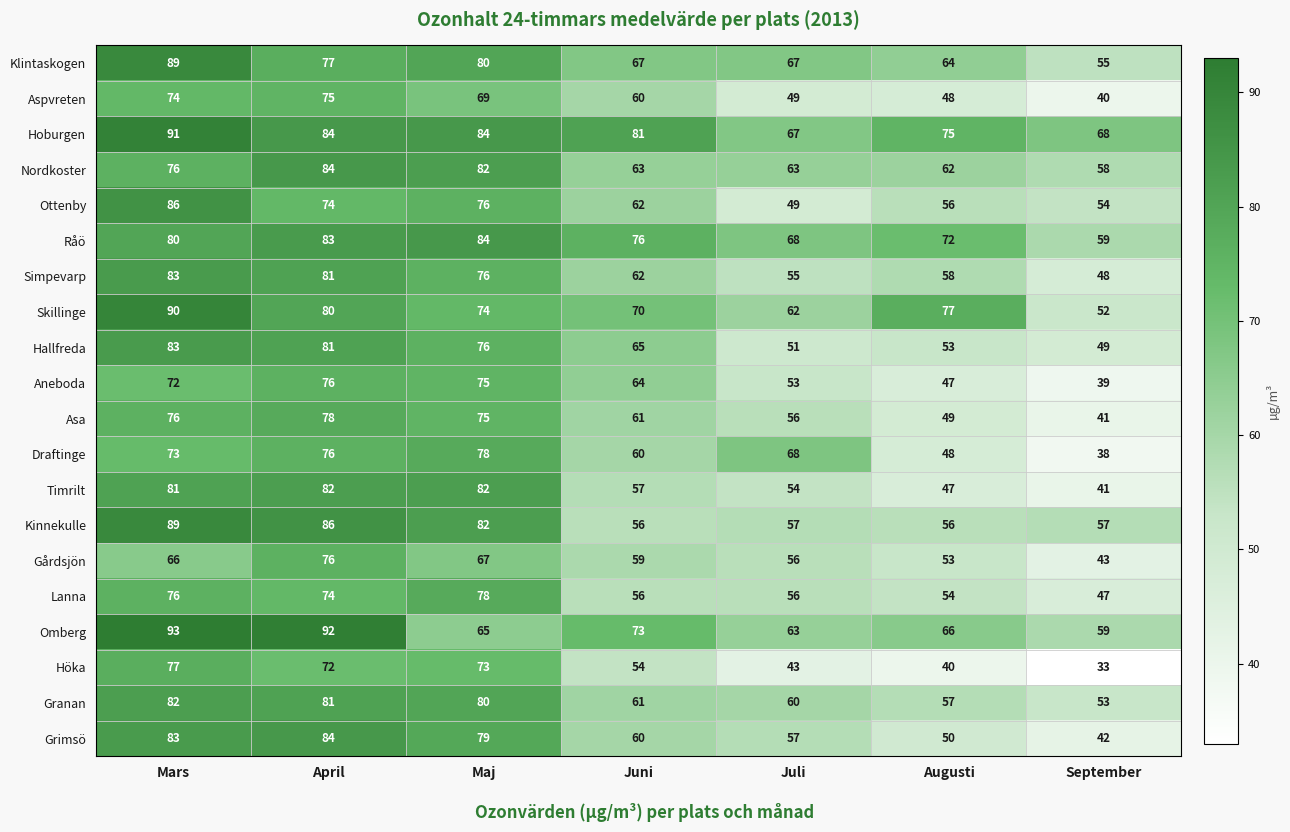

The Ottenby series shows 56 at Augusti. True or false?

True